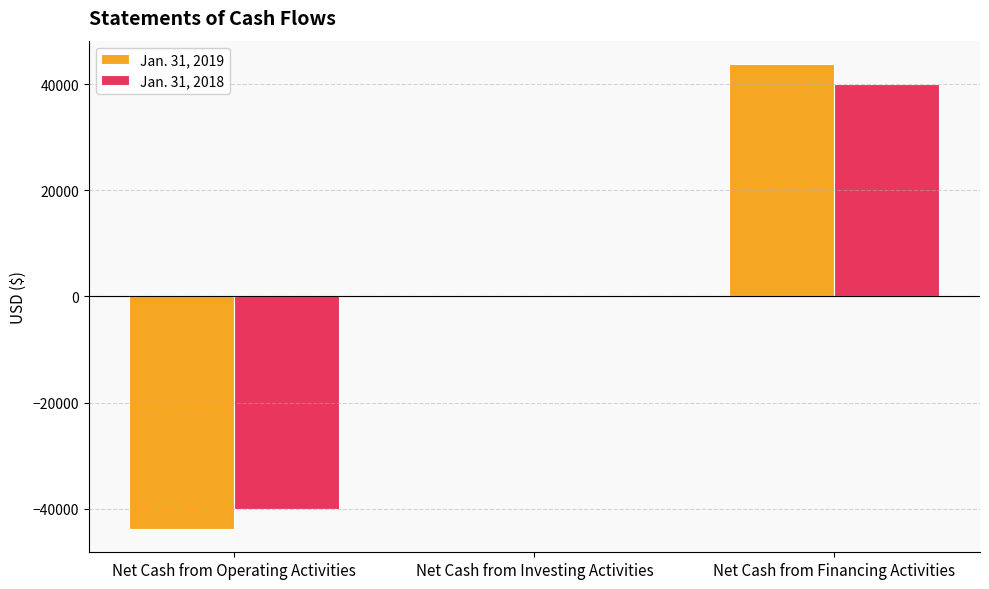

How many categories are shown in the chart?

3